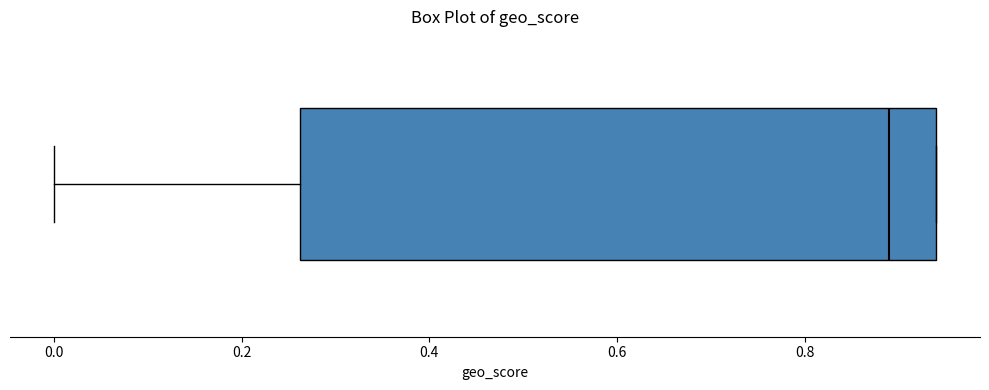

Where is the left edge of the box on the x-axis? The values are not printed on the chart, so give them approximately, as read against the axis.

0.26